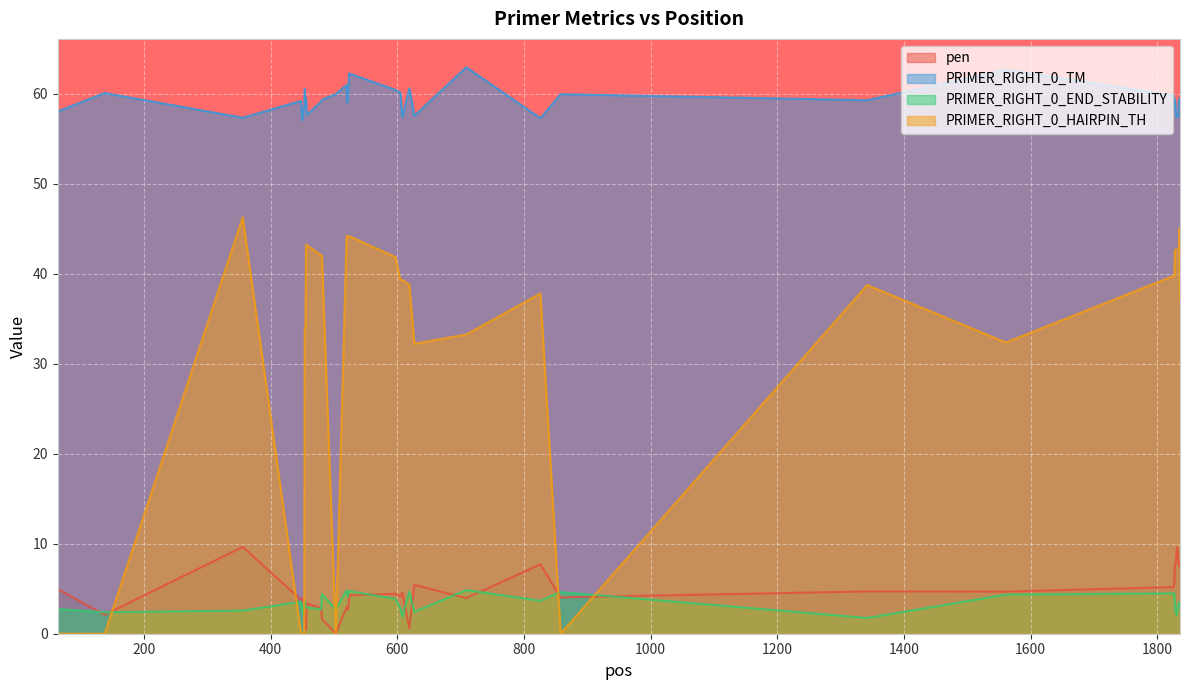

Read the PRIMER_RIGHT_0_END_STABILITY value at 1829.

2.4